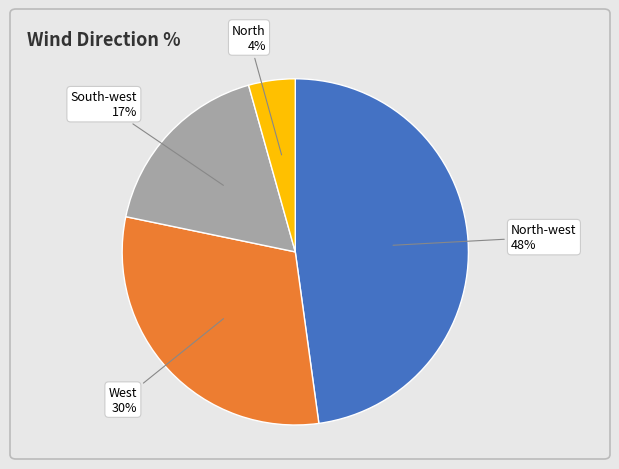

Is the sum of North and South-west greater than half?

No